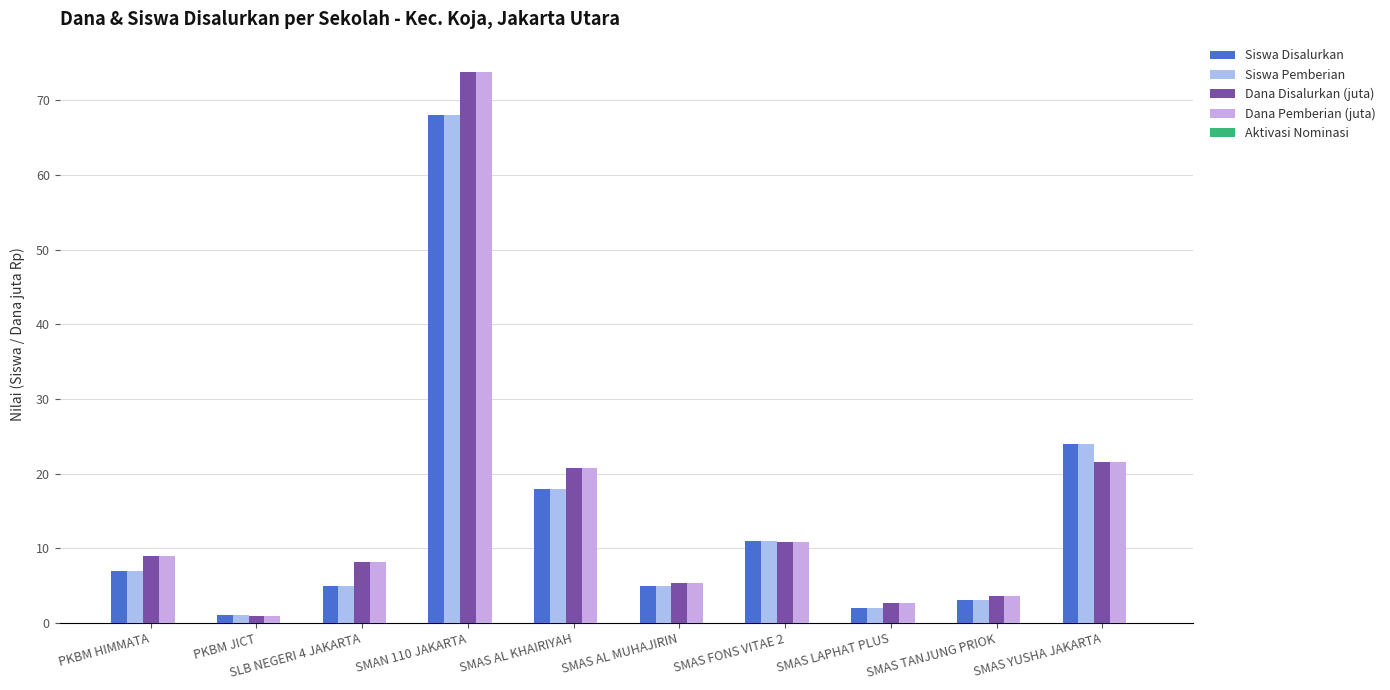

What is the total value across all series at SMAN 110 JAKARTA?

283.6